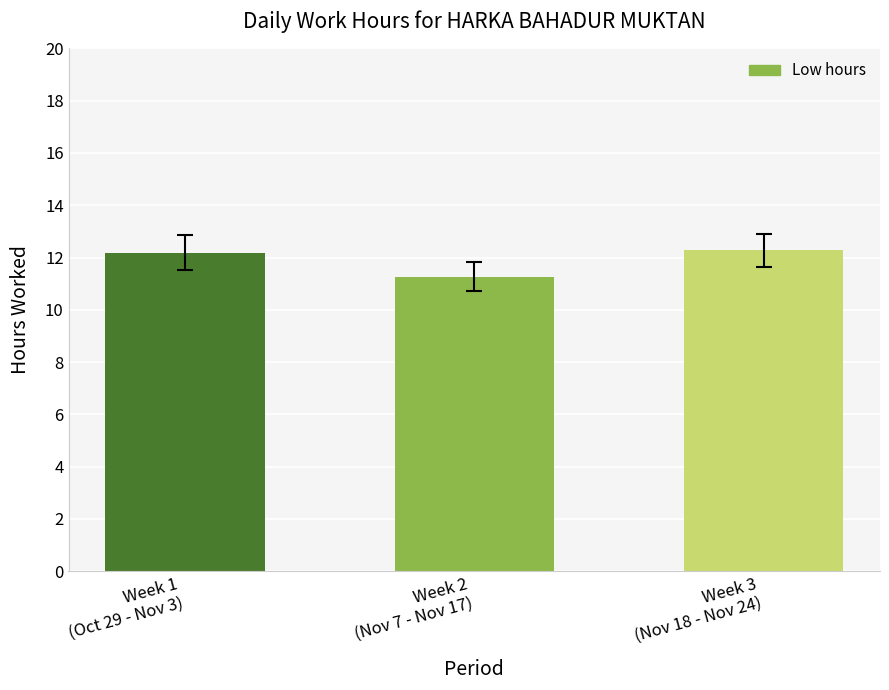

Between Week 2
(Nov 7 - Nov 17) and Week 1
(Oct 29 - Nov 3), which is larger?

Week 1
(Oct 29 - Nov 3)